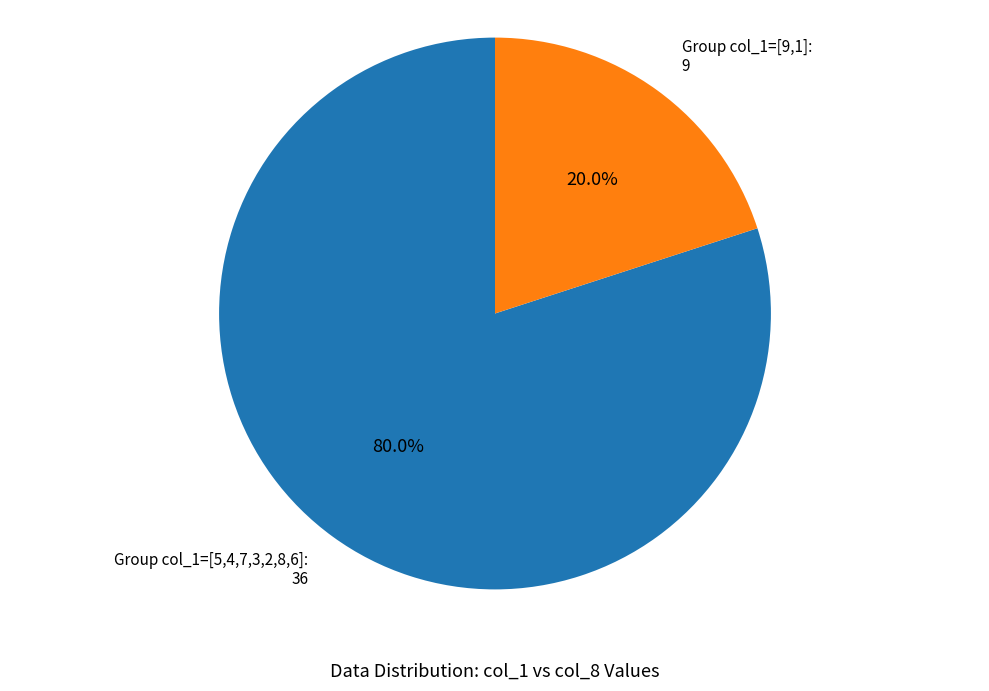

Is the sum of Group col_1=[9,1]: 9 and Group col_1=[5,4,7,3,2,8,6]: 36 greater than half?

Yes